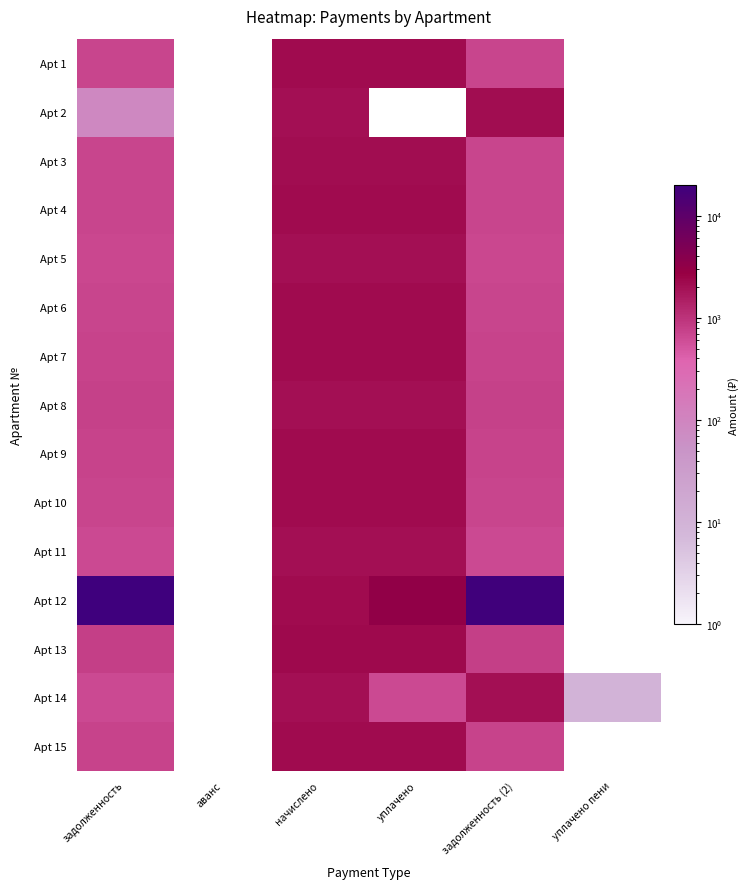

Reading left to right, list all the values displayed in this chart.

Apt 1: задолженность=715.3	аванс=0.0	начислено=2145.8	уплачено=2145.8	задолженность (2)=715.3	уплачено пени=0.0
Apt 2: задолженность=82.9	аванс=0.0	начислено=1965.2	уплачено=0.0	задолженность (2)=2048.1	уплачено пени=0.0
Apt 3: задолженность=701.8	аванс=0.0	начислено=2105.3	уплачено=2105.3	задолженность (2)=701.8	уплачено пени=0.0
Apt 4: задолженность=705.5	аванс=0.0	начислено=2116.3	уплачено=2116.3	задолженность (2)=705.5	уплачено пени=0.0
Apt 5: задолженность=666.1	аванс=0.0	начислено=1998.4	уплачено=1998.4	задолженность (2)=666.1	уплачено пени=0.0
Apt 6: задолженность=710.4	аванс=0.0	начислено=2131.1	уплачено=2131.1	задолженность (2)=710.4	уплачено пени=0.0
Apt 7: задолженность=717.7	аванс=0.0	начислено=2153.2	уплачено=2153.2	задолженность (2)=717.7	уплачено пени=0.0
Apt 8: задолженность=757.0	аванс=0.0	начислено=2002.0	уплачено=2002.0	задолженность (2)=757.0	уплачено пени=0.0
Apt 9: задолженность=719.0	аванс=0.0	начислено=2156.9	уплачено=2156.9	задолженность (2)=719.0	уплачено пени=0.0
Apt 10: задолженность=712.8	аванс=0.0	начислено=2138.5	уплачено=2138.5	задолженность (2)=712.8	уплачено пени=0.0
Apt 11: задолженность=659.7	аванс=0.0	начислено=1979.9	уплачено=1979.3	задолженность (2)=660.3	уплачено пени=0.0
Apt 12: задолженность=19938.1	аванс=0.0	начислено=2156.9	уплачено=3125.9	задолженность (2)=18969.2	уплачено пени=0.0
Apt 13: задолженность=776.6	аванс=0.0	начислено=2201.1	уплачено=2201.1	задолженность (2)=776.6	уплачено пени=0.0
Apt 14: задолженность=662.4	аванс=0.0	начислено=1987.3	уплачено=662.4	задолженность (2)=1987.3	уплачено пени=10.0
Apt 15: задолженность=719.0	аванс=0.0	начислено=2156.9	уплачено=2156.9	задолженность (2)=719.0	уплачено пени=0.0